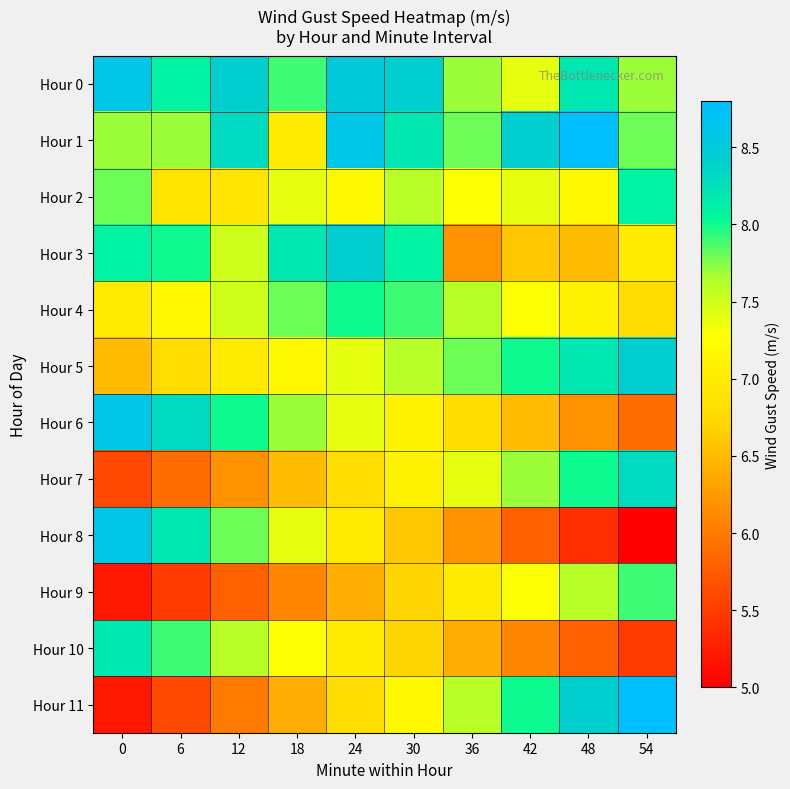

Reading left to right, list all the values displayed in this chart.

Hour 0: 0=8.6	6=8.1	12=8.4	18=7.9	24=8.5	30=8.4	36=7.7	42=7.4	48=8.2	54=7.7
Hour 1: 0=7.7	6=7.7	12=8.3	18=7.0	24=8.6	30=8.2	36=7.8	42=8.4	48=8.8	54=7.8
Hour 2: 0=7.8	6=6.9	12=6.9	18=7.4	24=7.2	30=7.6	36=7.3	42=7.4	48=7.2	54=8.1
Hour 3: 0=8.1	6=8.0	12=7.5	18=8.2	24=8.4	30=8.1	36=6.2	42=6.6	48=6.5	54=7.0
Hour 4: 0=7.0	6=7.2	12=7.5	18=7.8	24=8.0	30=7.9	36=7.6	42=7.3	48=7.1	54=6.8
Hour 5: 0=6.5	6=6.8	12=7.0	18=7.2	24=7.4	30=7.6	36=7.8	42=8.0	48=8.2	54=8.4
Hour 6: 0=8.6	6=8.3	12=8.0	18=7.7	24=7.4	30=7.1	36=6.8	42=6.5	48=6.2	54=5.9
Hour 7: 0=5.6	6=5.9	12=6.2	18=6.5	24=6.8	30=7.1	36=7.4	42=7.7	48=8.0	54=8.3
Hour 8: 0=8.6	6=8.2	12=7.8	18=7.4	24=7.0	30=6.6	36=6.2	42=5.8	48=5.4	54=5.0
Hour 9: 0=5.2	6=5.5	12=5.8	18=6.1	24=6.4	30=6.7	36=7.0	42=7.3	48=7.6	54=7.9
Hour 10: 0=8.2	6=7.9	12=7.6	18=7.3	24=7.0	30=6.7	36=6.4	42=6.1	48=5.8	54=5.5
Hour 11: 0=5.2	6=5.6	12=6.0	18=6.4	24=6.8	30=7.2	36=7.6	42=8.0	48=8.4	54=8.8